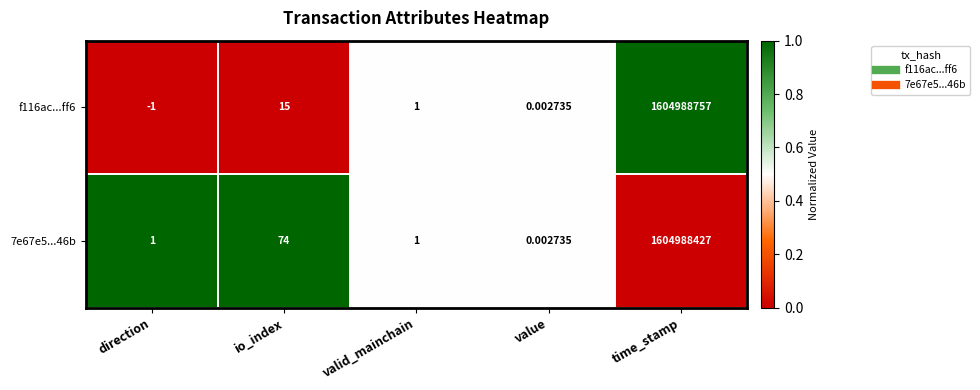

Where does the f116ac...ff6 series first go above 1?

io_index